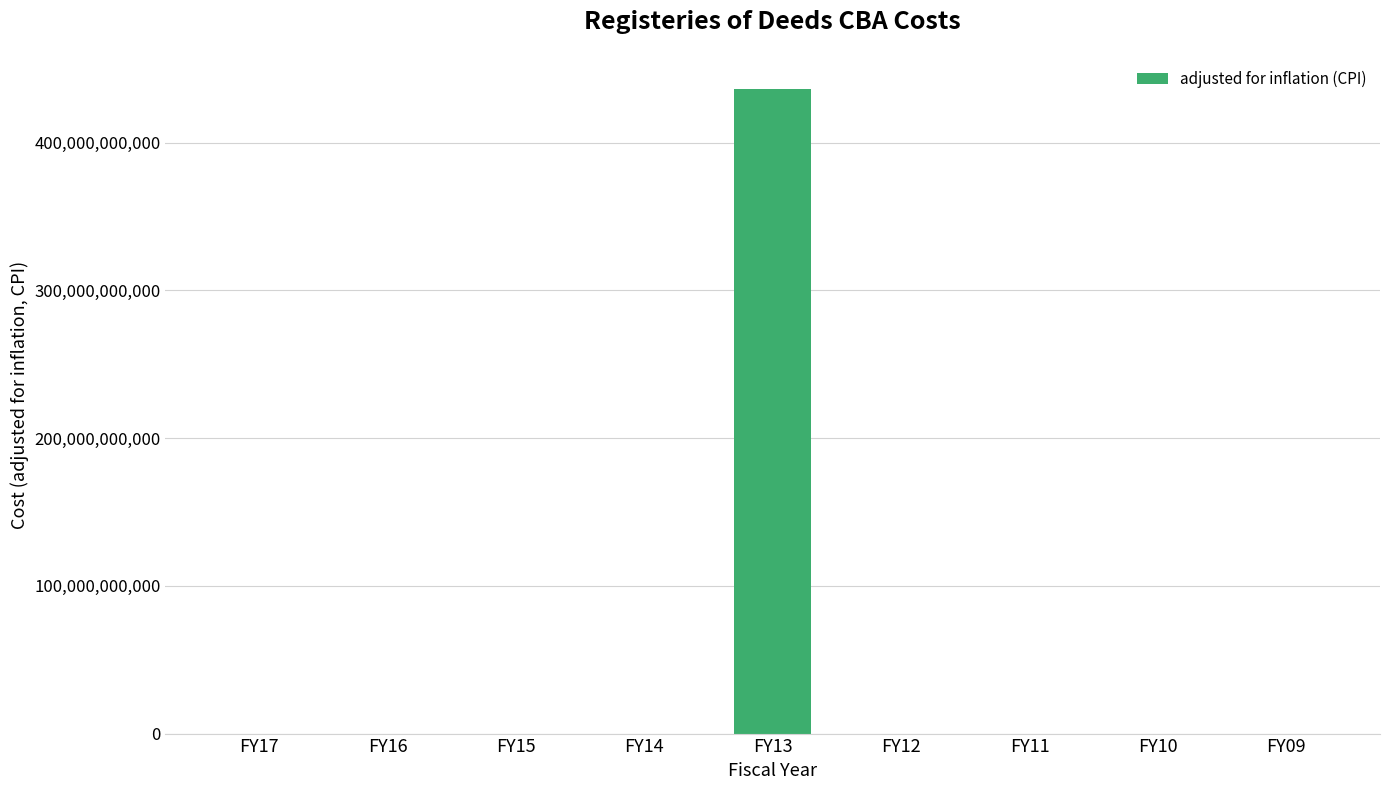

Which has a higher value, FY13 or FY10?

FY13